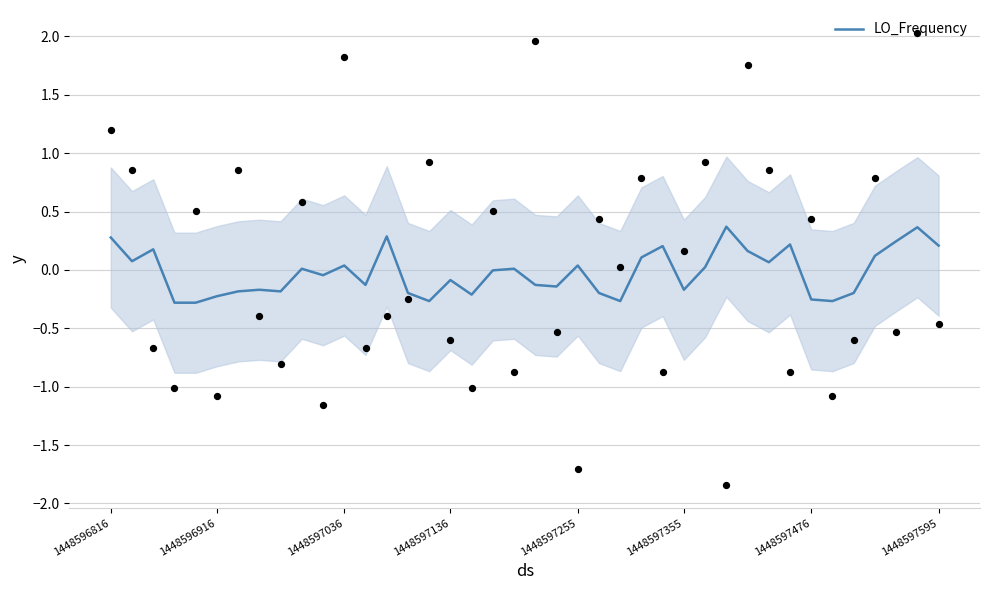

Between 26 and 19, which is larger?

26